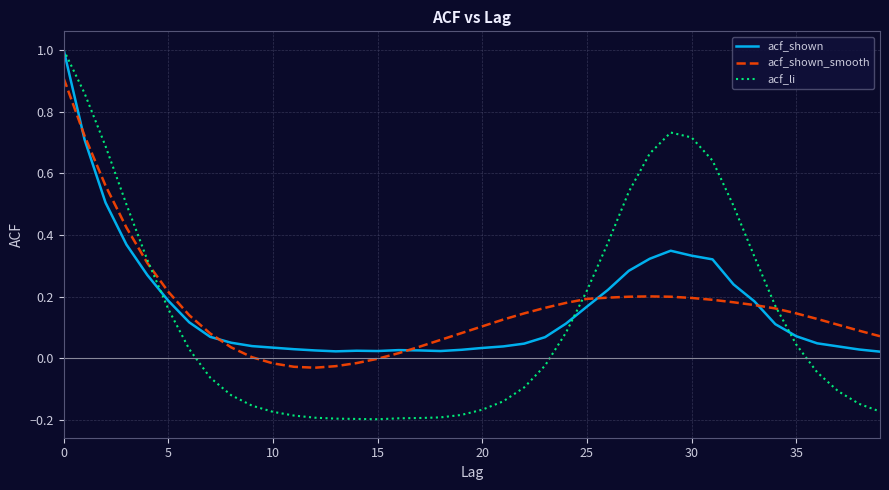

How many intersections are there between acf_shown and acf_shown_smooth?

5